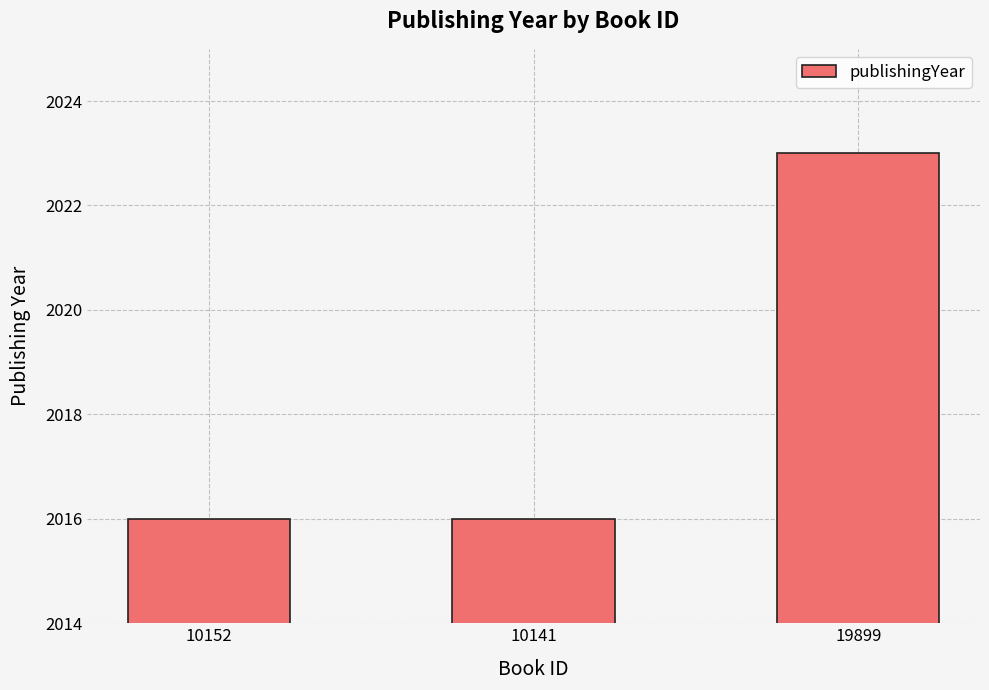

What is the greatest value displayed?

2023